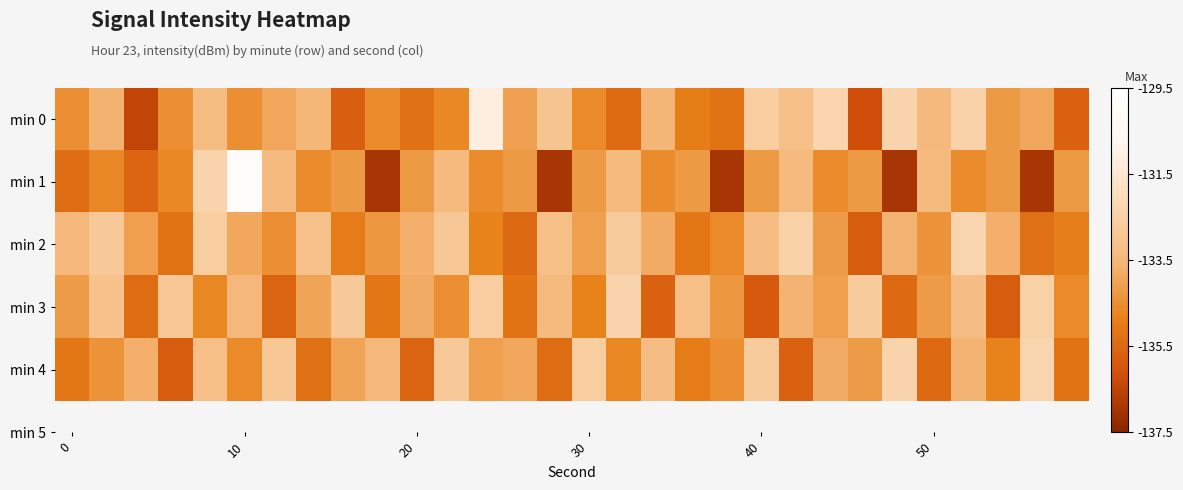

Reading left to right, transcribe all the data shown in this chart.

min 0: -134.5	-133.6	-136.5	-134.5	-133.3	-134.5	-133.9	-133.5	-135.7	-134.6	-135.3	-134.7	-131.2	-134.1	-133.0	-134.6	-135.4	-133.6	-134.9	-135.2	-132.6	-133.2	-132.4	-136.2	-132.4	-133.4	-132.4	-134.2	-133.9	-135.7
min 1: -135.4	-134.7	-135.6	-134.7	-132.4	-130.0	-133.4	-134.6	-134.2	-136.9	-134.2	-133.4	-134.6	-134.2	-136.9	-134.2	-133.4	-134.6	-134.2	-136.9	-134.2	-133.4	-134.6	-134.2	-136.9	-133.4	-134.6	-134.2	-136.9	-134.2
min 2: -133.5	-132.8	-134.1	-135.2	-132.6	-133.9	-134.5	-133.1	-135.0	-134.3	-133.7	-132.9	-134.8	-135.5	-133.2	-134.1	-132.7	-133.8	-135.1	-134.6	-133.3	-132.5	-134.2	-135.8	-133.6	-134.4	-132.3	-133.7	-135.3	-134.9
min 3: -134.2	-133.1	-135.4	-132.9	-134.7	-133.5	-135.6	-134.0	-132.8	-135.1	-133.8	-134.5	-132.6	-135.2	-133.4	-134.8	-132.4	-135.7	-133.2	-134.3	-135.9	-133.6	-134.1	-132.7	-135.5	-134.2	-133.3	-135.8	-132.5	-134.6
min 4: -135.1	-134.4	-133.7	-135.8	-133.2	-134.6	-132.9	-135.3	-134.0	-133.5	-135.6	-132.8	-134.1	-133.9	-135.4	-132.6	-134.7	-133.3	-135.0	-134.5	-132.7	-135.7	-133.8	-134.2	-132.4	-135.5	-133.6	-134.8	-132.3	-135.2